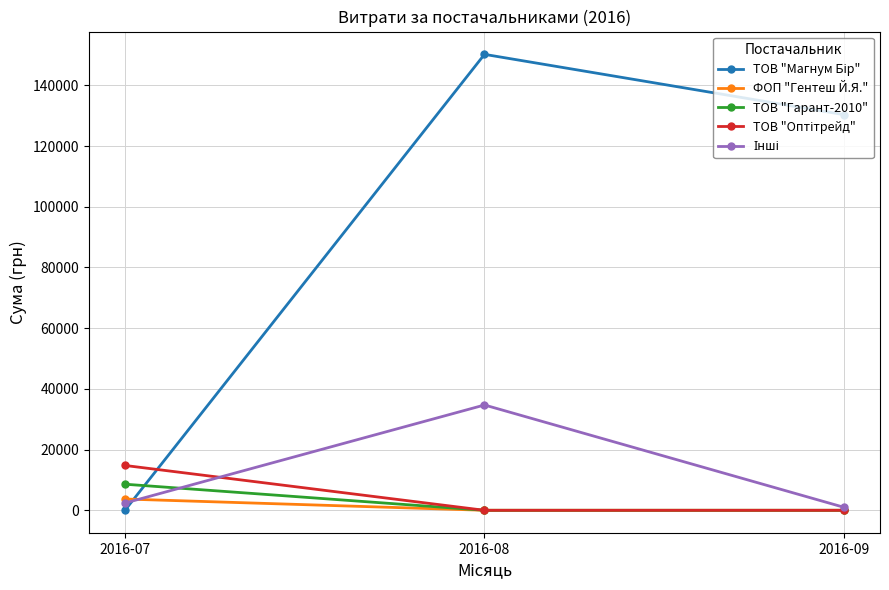

What is the value of the ФОП "Гентеш Й.Я." point at the 1st from the left?

3718.0